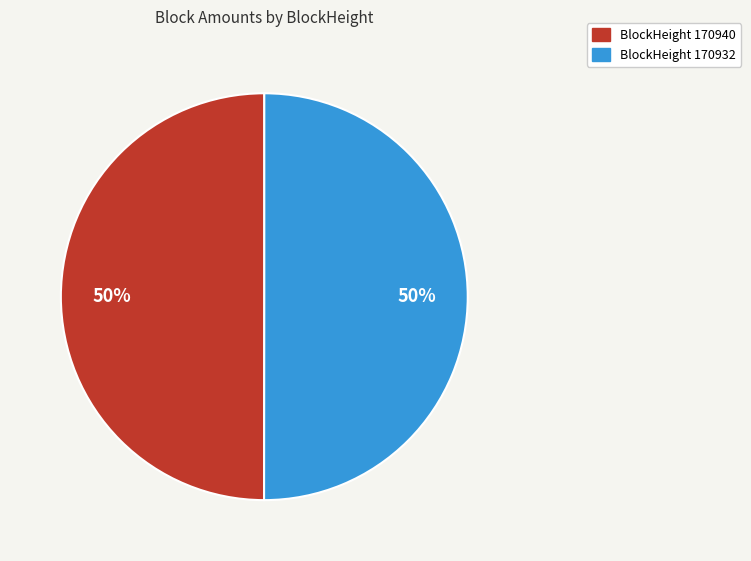

To the nearest percent, what is the average slice percentage?

50%